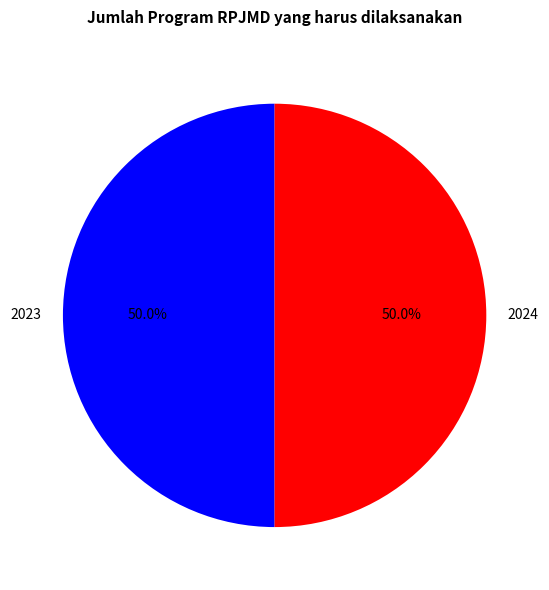

What is the ratio of the value at 2024 to the value at 2023?

1.0